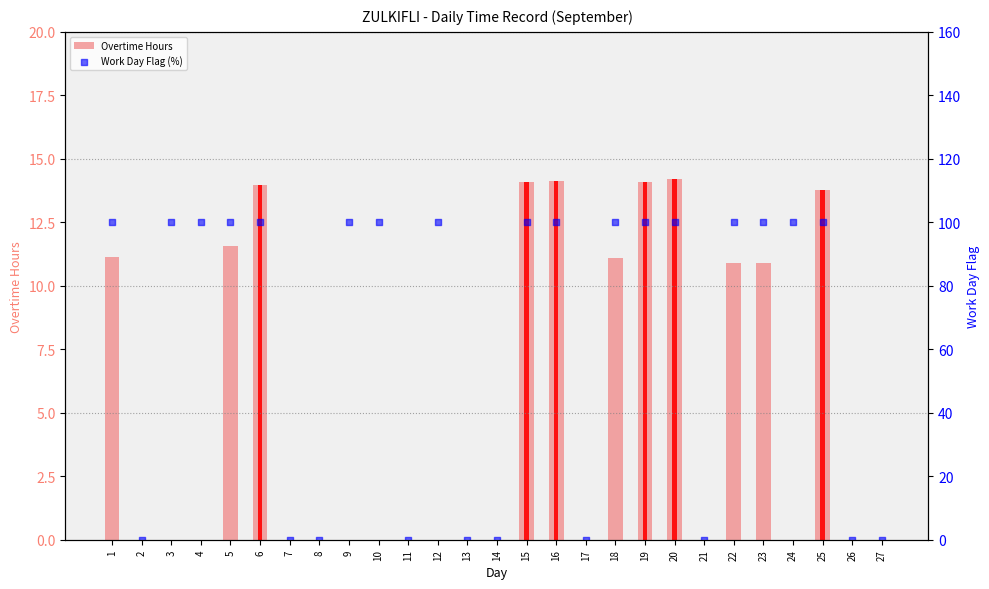

What are all the series names shown in the legend?

Overtime Hours, Work Day Flag (%)